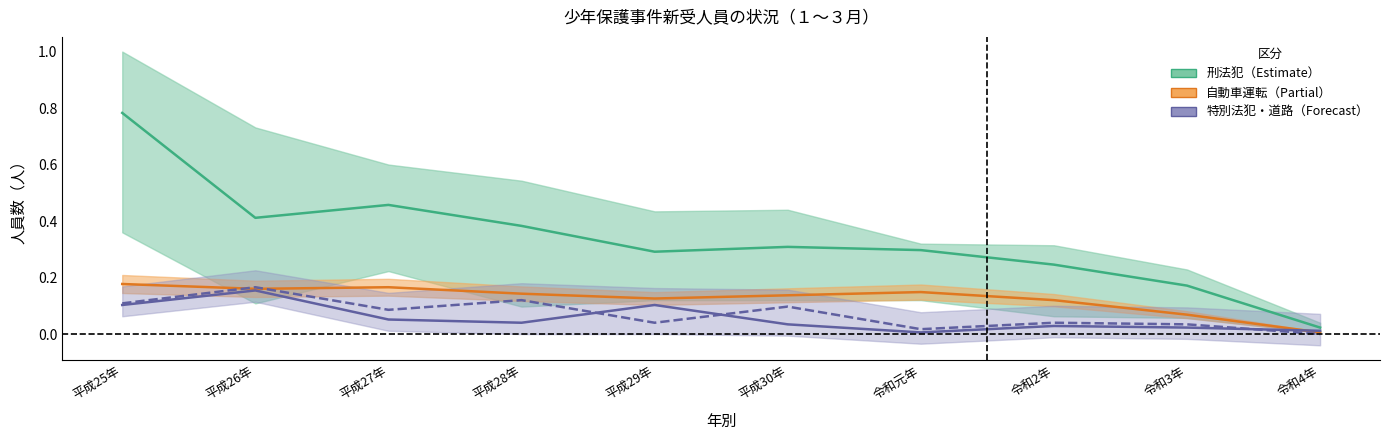

Which series has the largest range (max minus min)?

刑法犯_総数